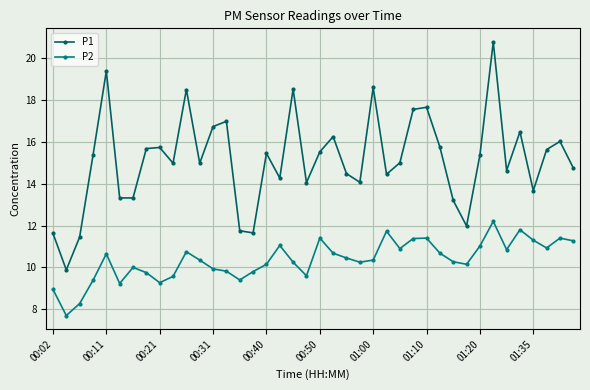

Rank the series by their average value, from highest to lowest.

P1, P2